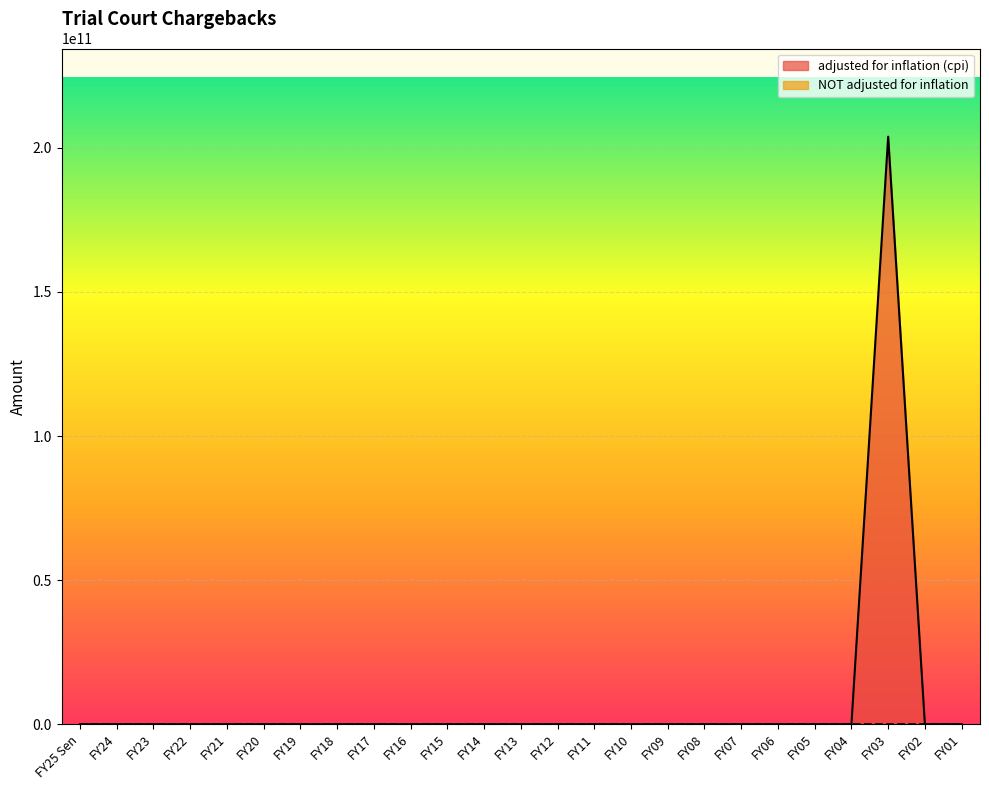

Which has a higher value, FY03 or FY20?

FY03